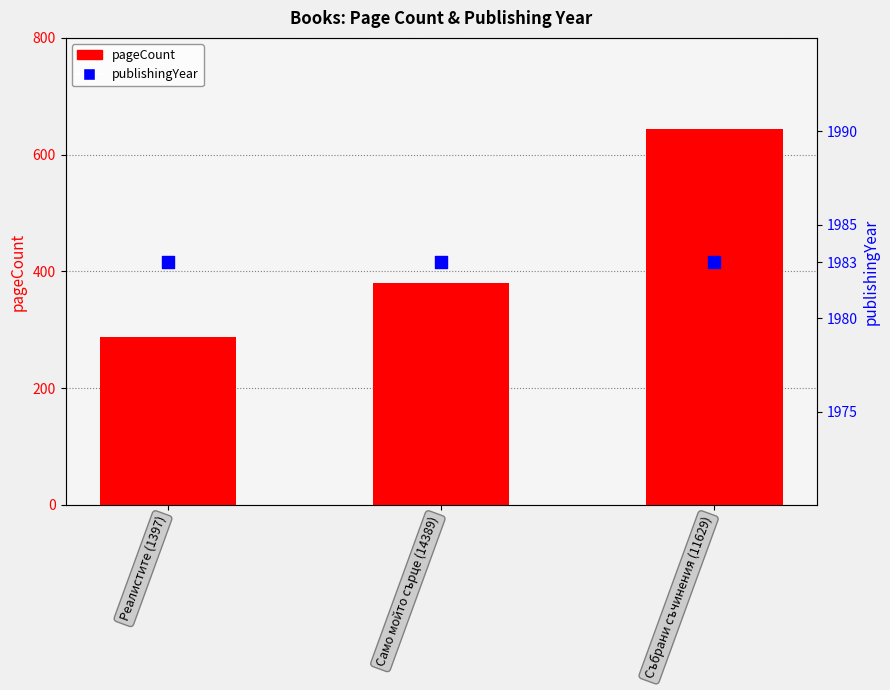

What are all the series names shown in the legend?

pageCount, publishingYear